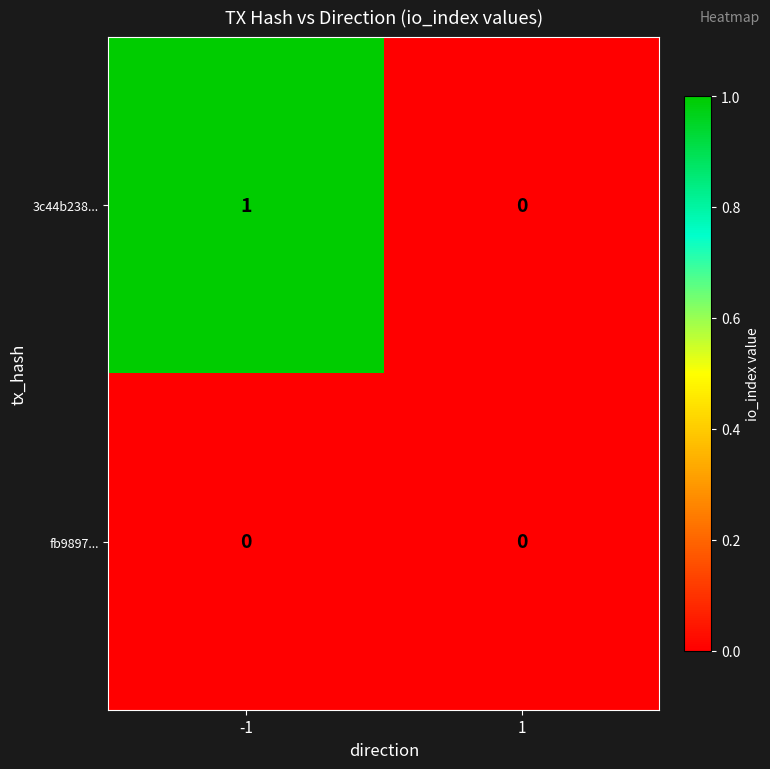

At which category does the chart reach its peak across all series?

-1